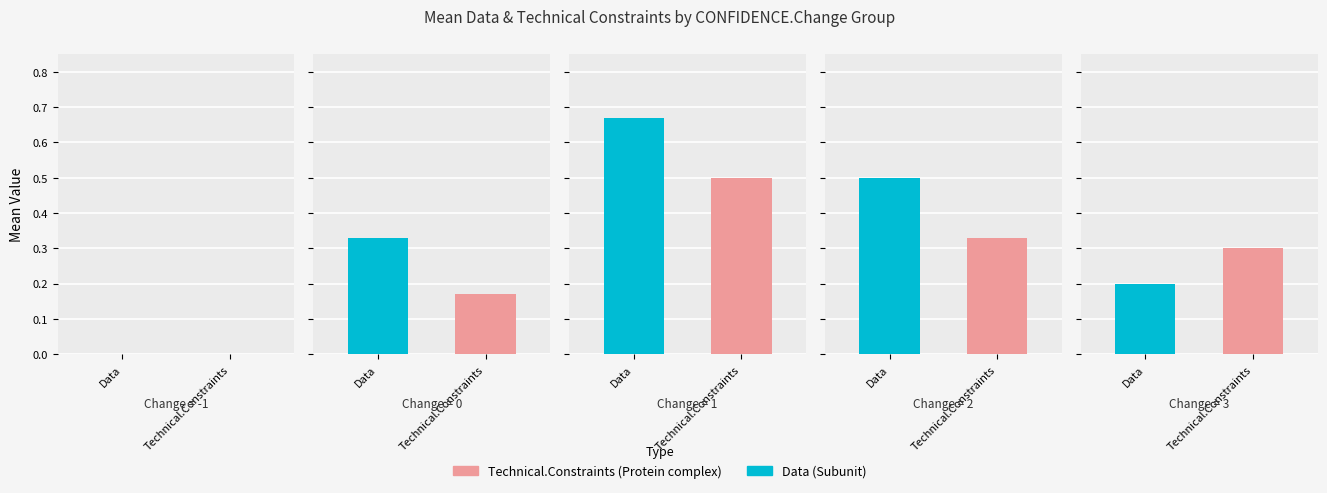

What is the value of the Technical.Constraints bar at the 2nd from the left?

0.2